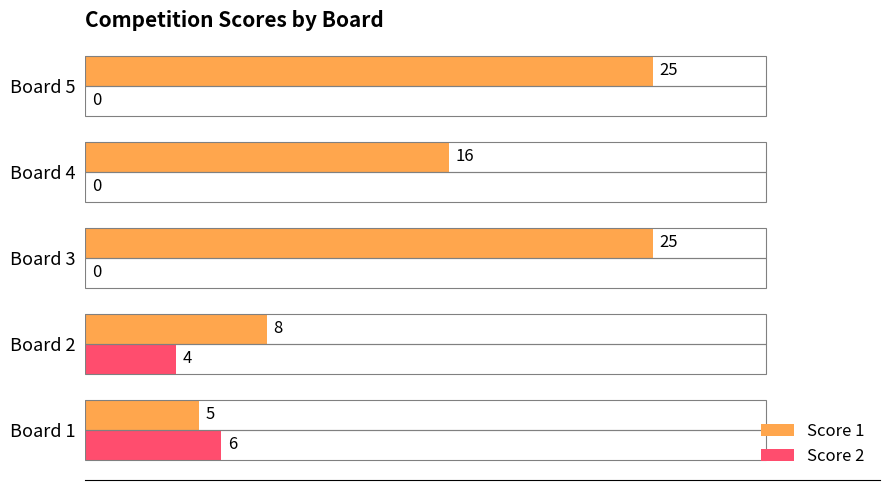

At which label does Score 2 reach its peak?

Board 1